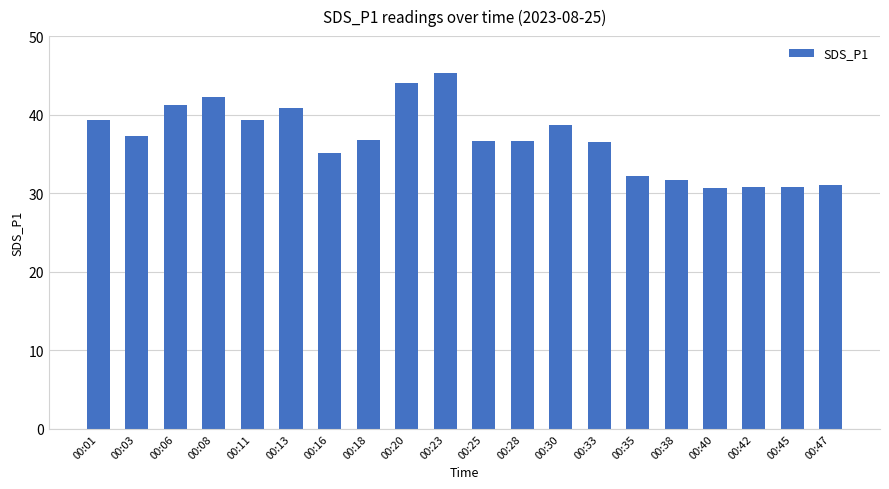

Is it true that the value at 00:11 is 39.3?

True